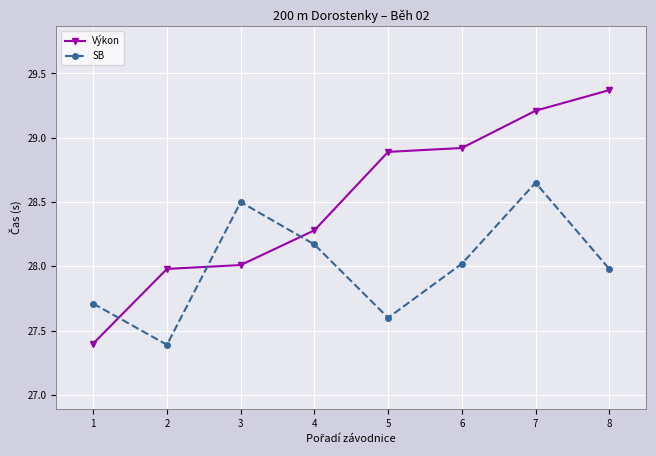

What is the difference between the SB values at 7 and 8?

0.7